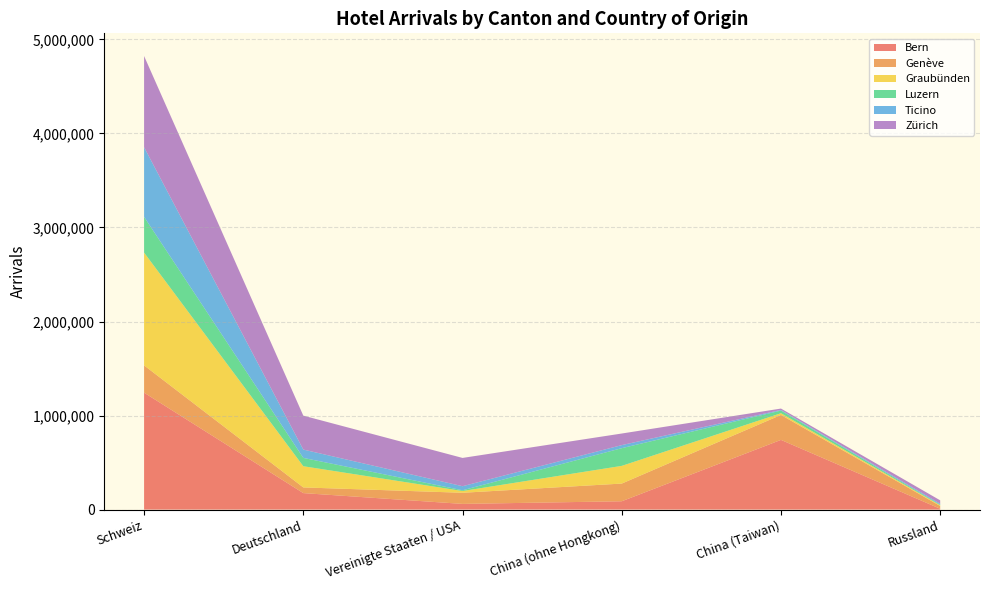

Reading left to right, extract all data points from this chart.

Bern: 1243406	175281	60444	88516	741088	8713
Genève: 290093	60444	118305	188144	265272	29683
Graubünden: 1199437	225355	18513	188144	18519	7652
Luzern: 379688	88516	8016	188144	27973	6040
Ticino: 741088	88475	43226	32661	6793	9780
Zürich: 969705	360997	300801	123249	14587	36448